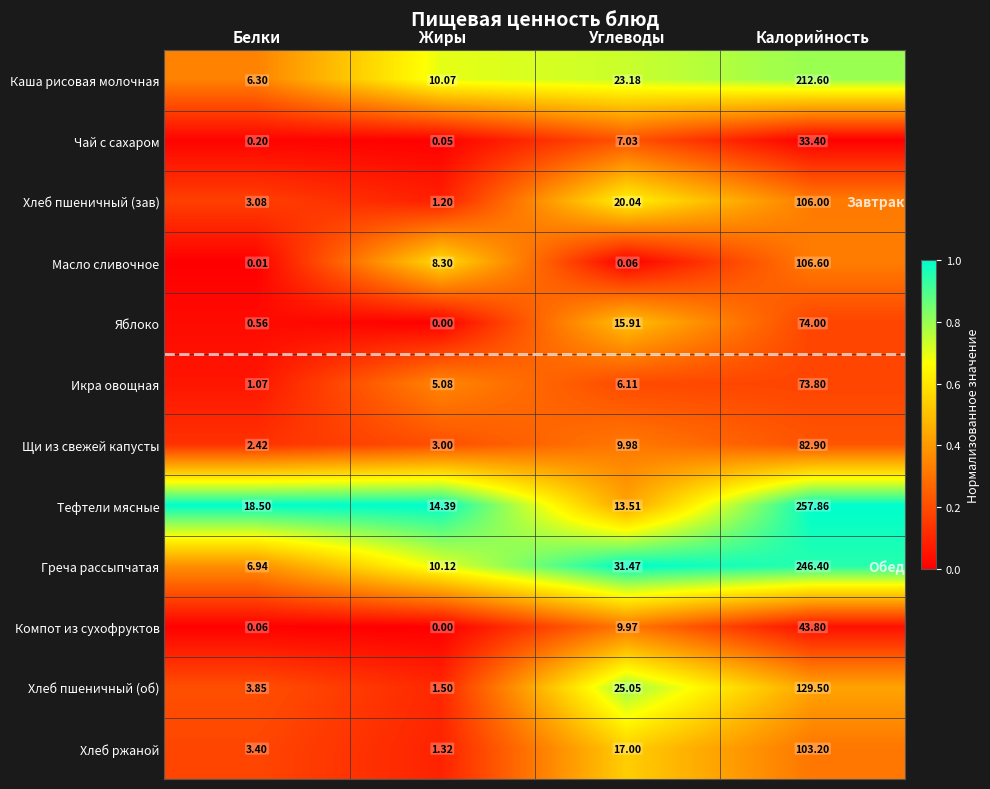

Rank the series by their maximum value, from lowest to highest.

Чай с сахаром, Компот из сухофруктов, Икра овощная, Яблоко, Щи из свежей капусты, Хлеб ржаной, Хлеб пшеничный (зав), Масло сливочное, Хлеб пшеничный (об), Каша рисовая молочная, Греча рассыпчатая, Тефтели мясные